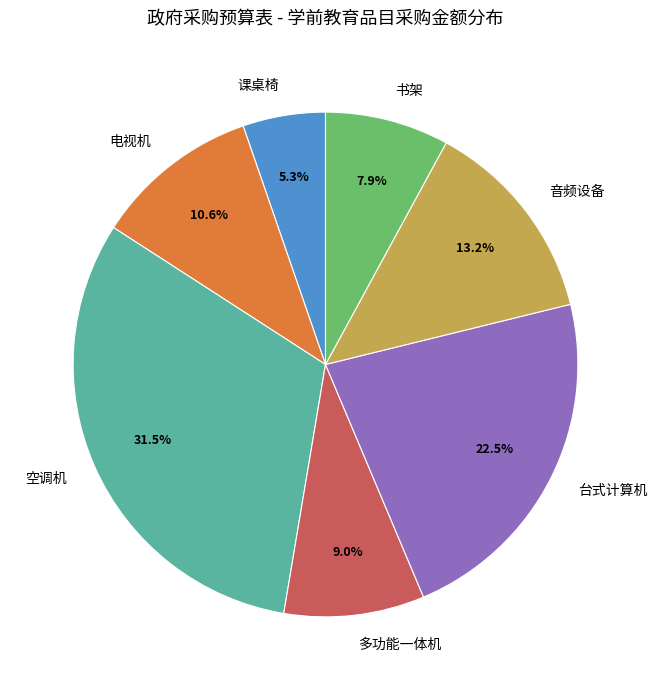

Combined, what portion of the pie is 电视机 and 课桌椅?

15.9%